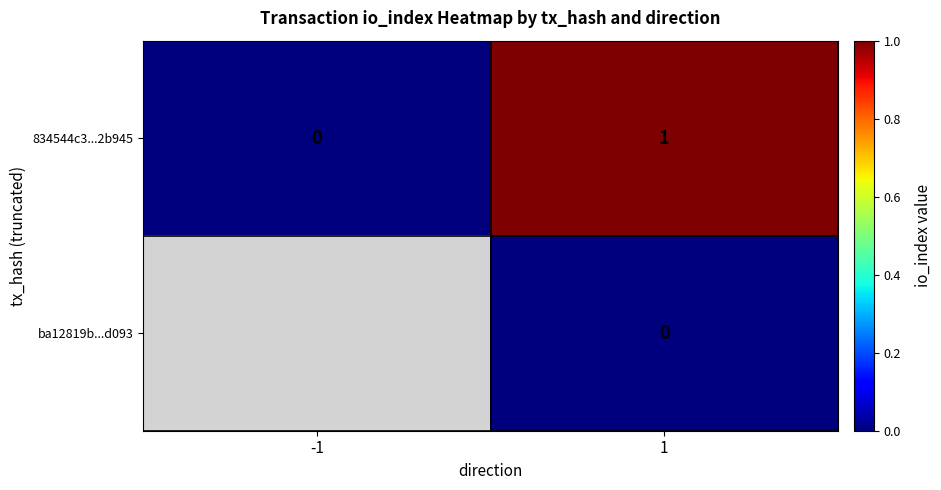

At which category is the sum across all series the highest?

1